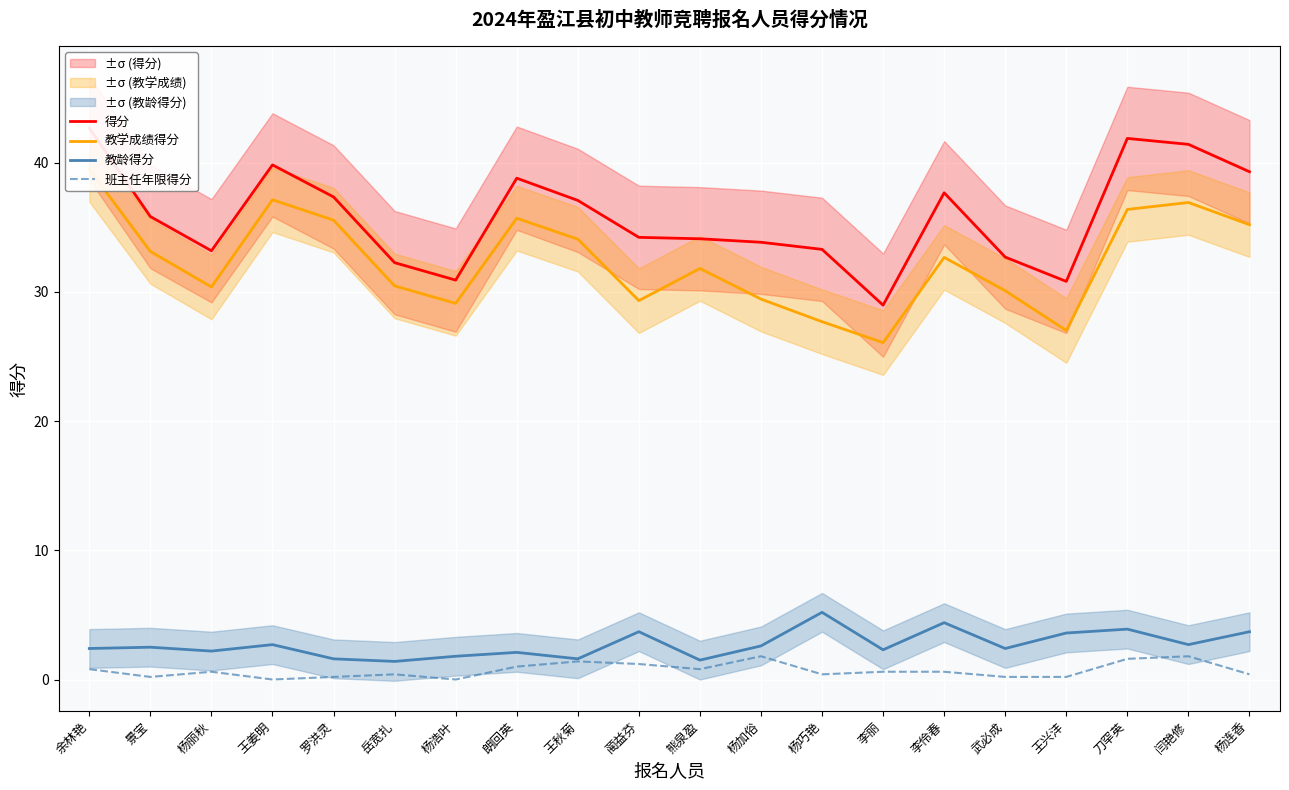

Reading left to right, transcribe all the data shown in this chart.

得分: 42.7	35.8	33.2	39.8	37.4	32.3	30.9	38.8	37.1	34.2	34.1	33.9	33.3	29.0	37.7	32.7	30.8	41.9	41.4	39.3
教学成绩得分: 39.5	33.1	30.4	37.1	35.6	30.5	29.1	35.7	34.1	29.3	31.8	29.4	27.7	26.1	32.7	30.1	27.0	36.4	36.9	35.2
教龄得分: 2.4	2.5	2.2	2.7	1.6	1.4	1.8	2.1	1.6	3.7	1.5	2.6	5.2	2.3	4.4	2.4	3.6	3.9	2.7	3.7
班主任年限得分: 0.8	0.2	0.6	0.0	0.2	0.4	0.0	1.0	1.4	1.2	0.8	1.8	0.4	0.6	0.6	0.2	0.2	1.6	1.8	0.4